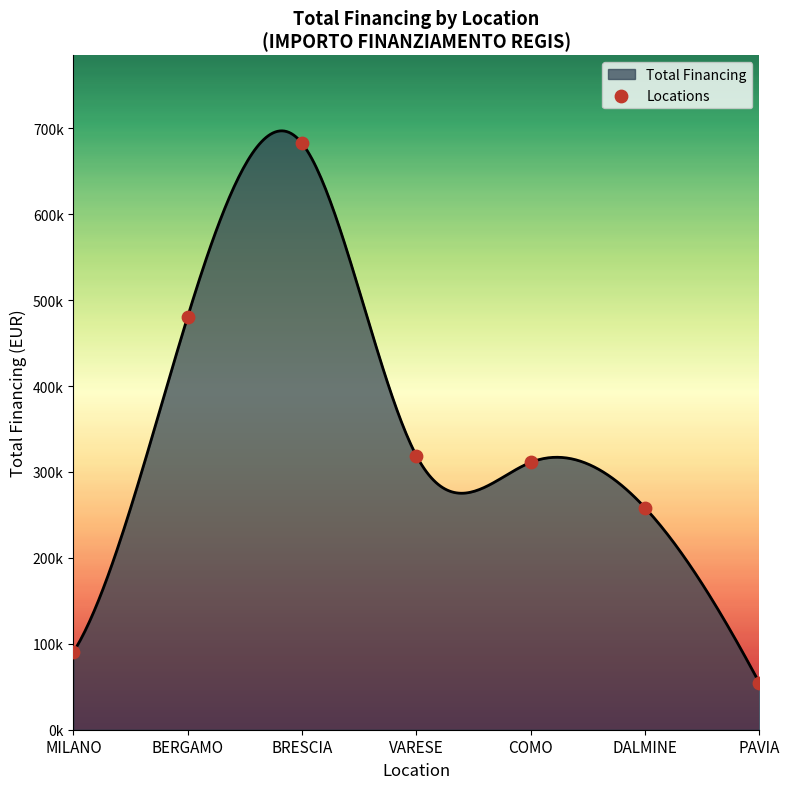

What is the change in value from DALMINE to PAVIA?

-203809.1